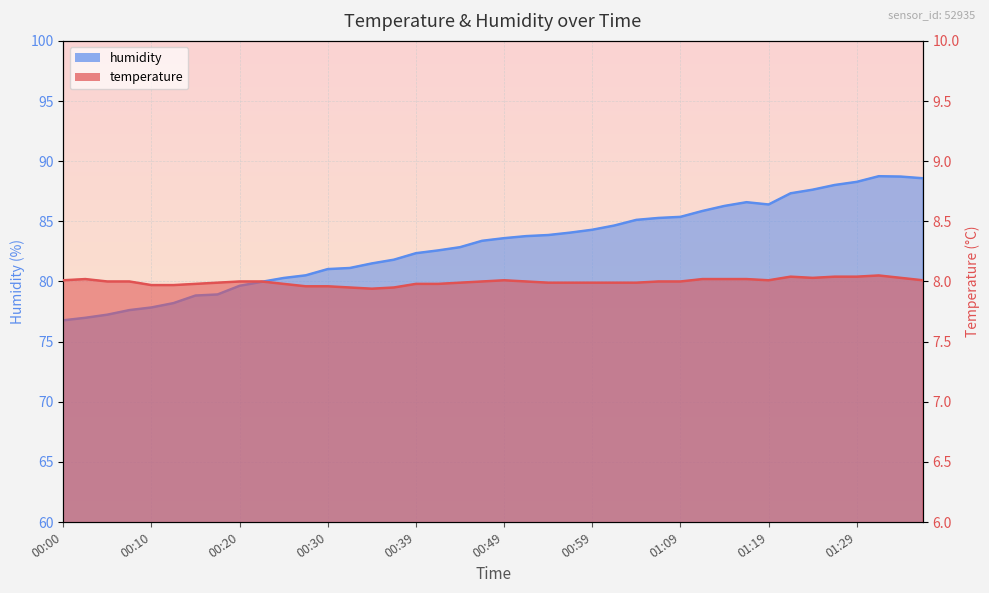

How many interior local peaks does the temperature series have?

4